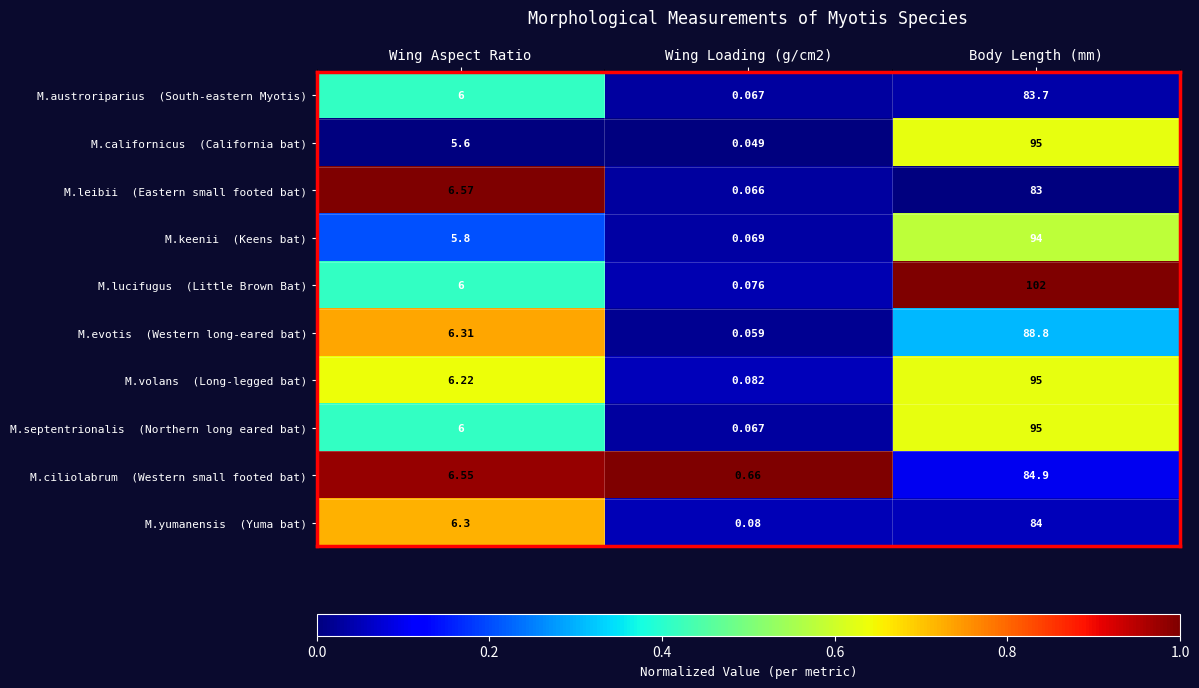

What is the greatest value displayed?

102.0